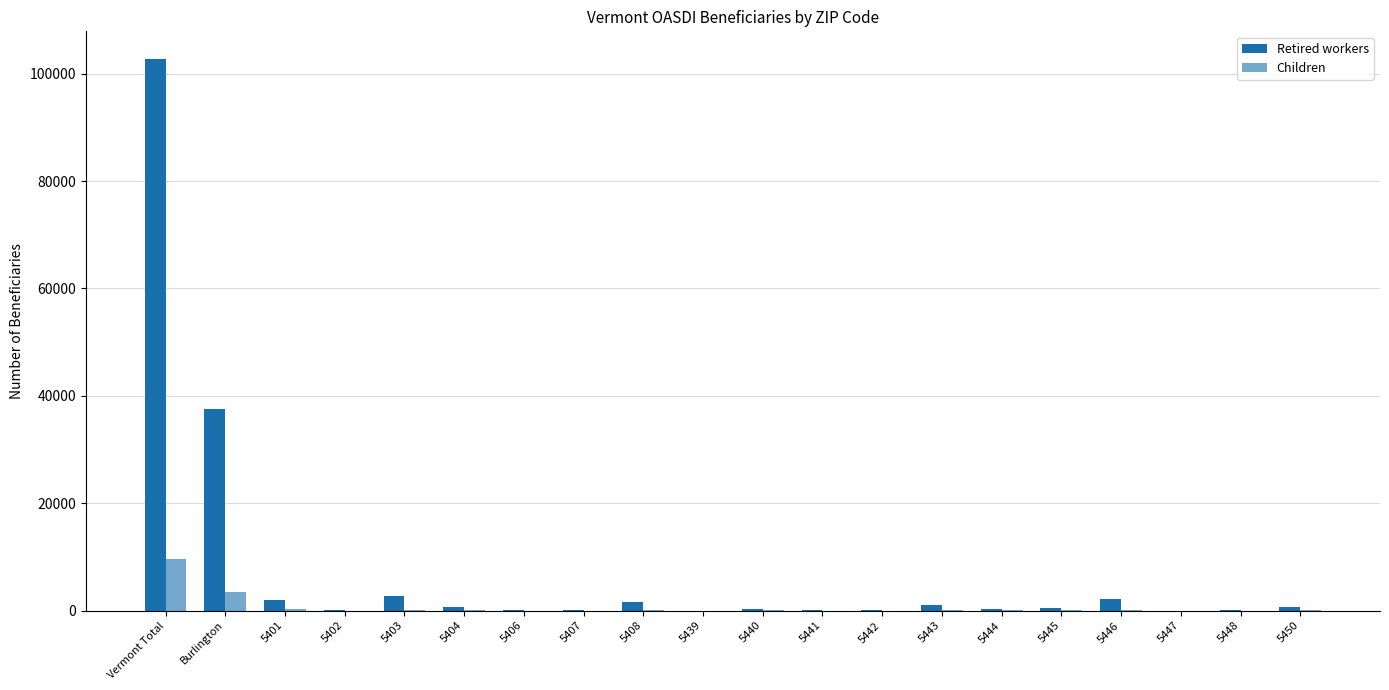

How many categories are shown in the chart?

20